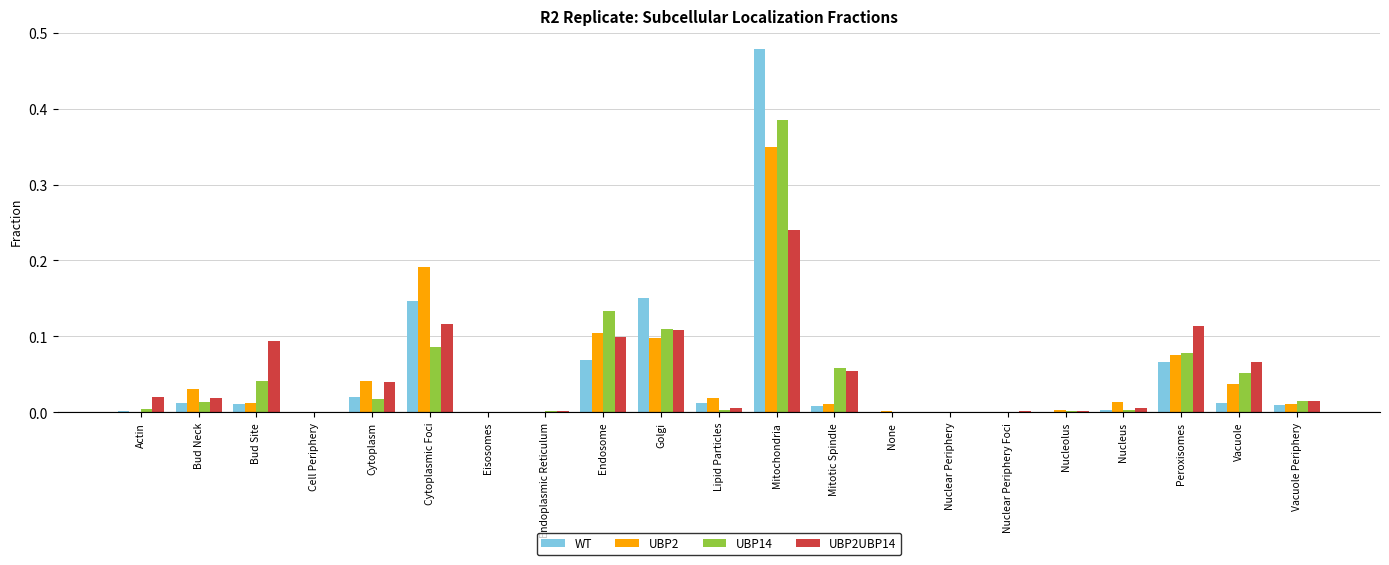

Which category has the highest value across all series?

Mitochondria